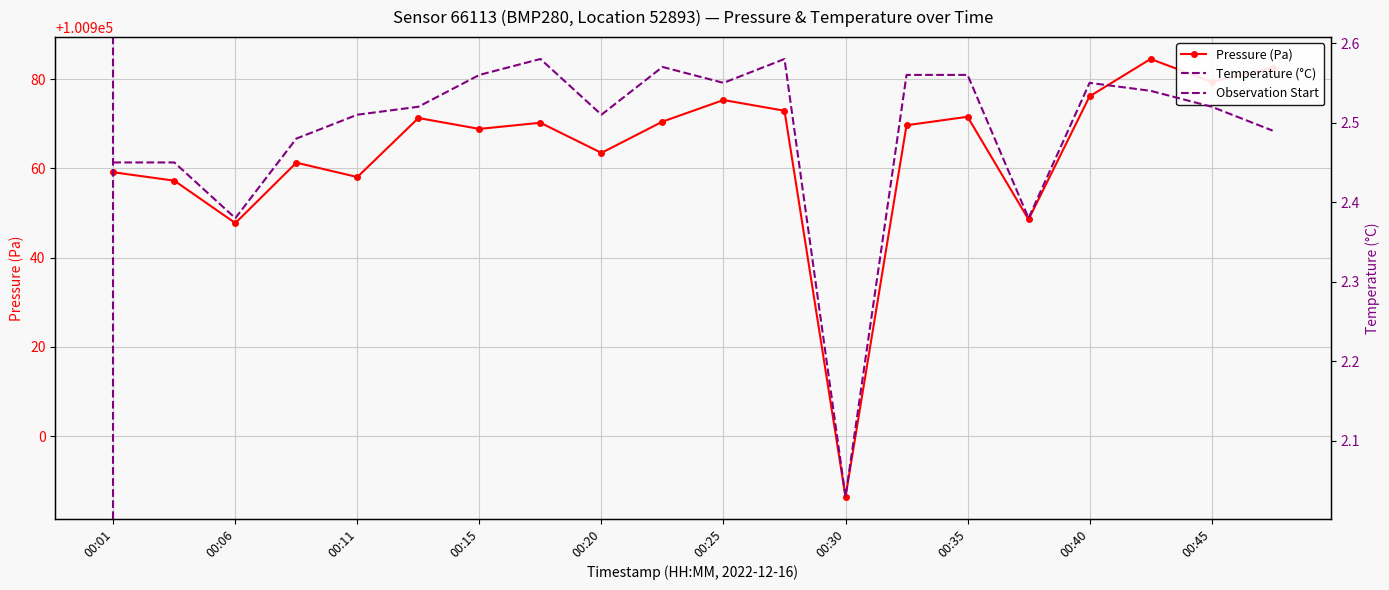

True or false: pressure and temperature intersect in this chart.

False